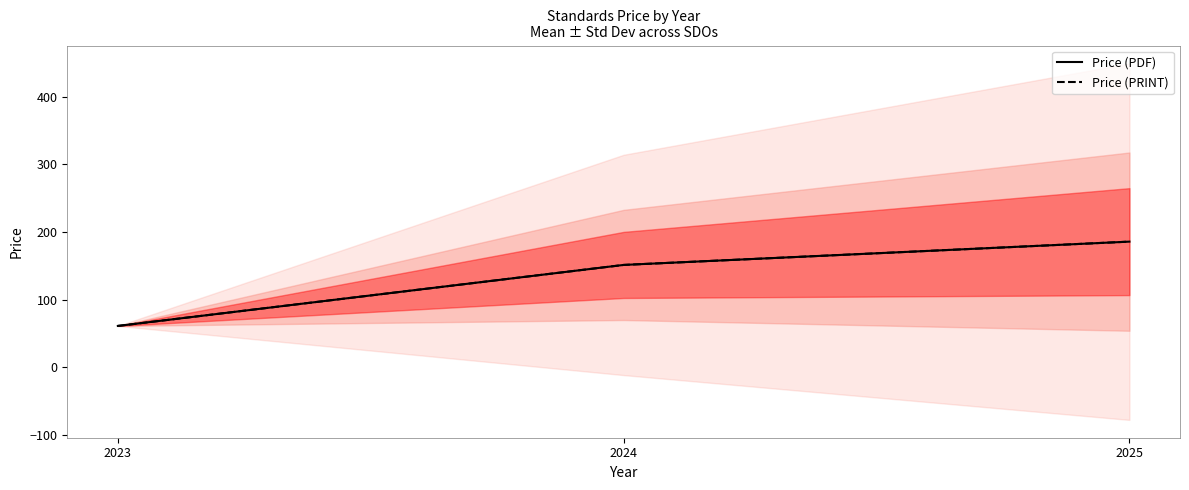

Which has a higher value, 2024 or 2025?

2025